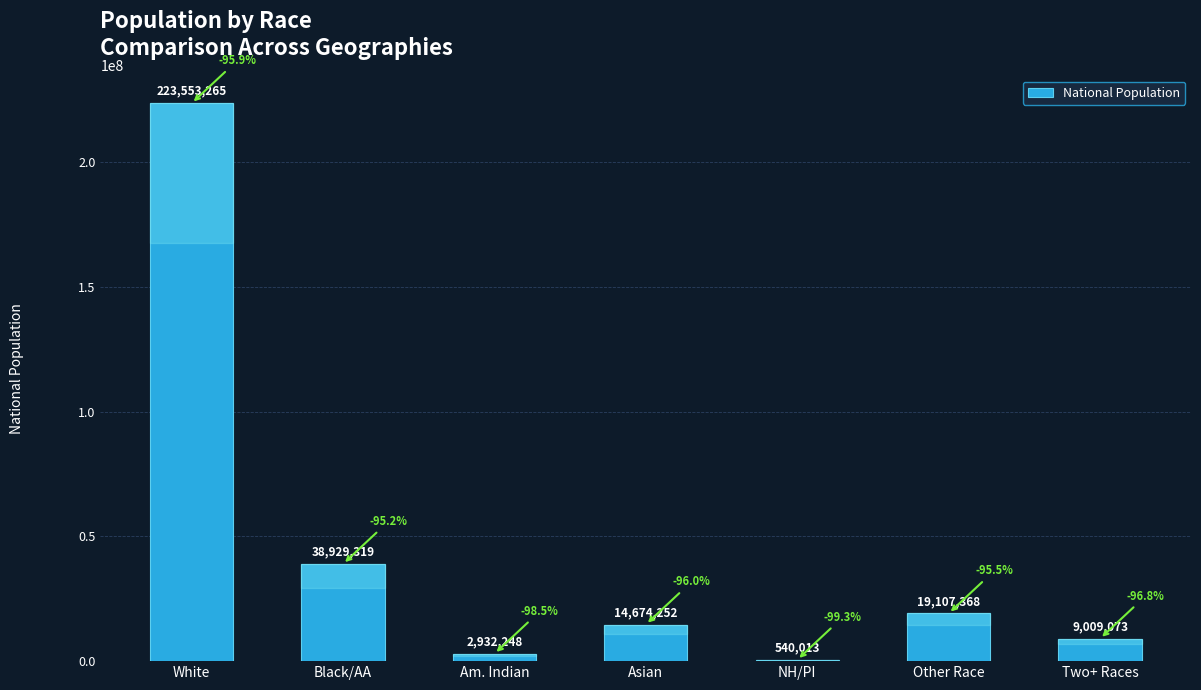

Is it true that the value at Asian is 25416368?

False